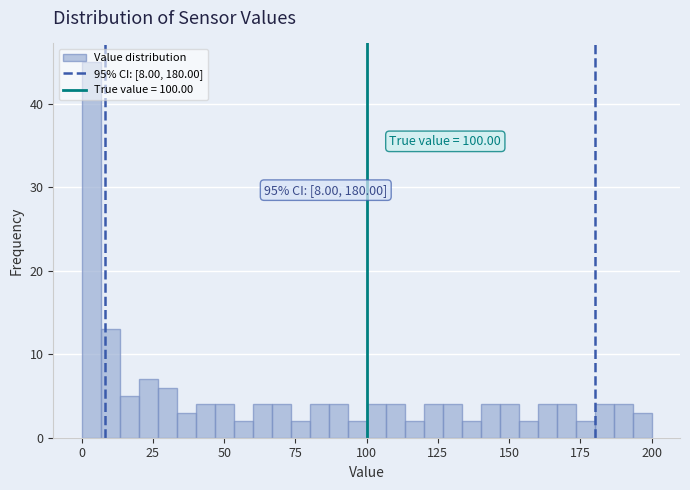

Read against the x-axis, roughly where is the centre of the tallest bar?

5